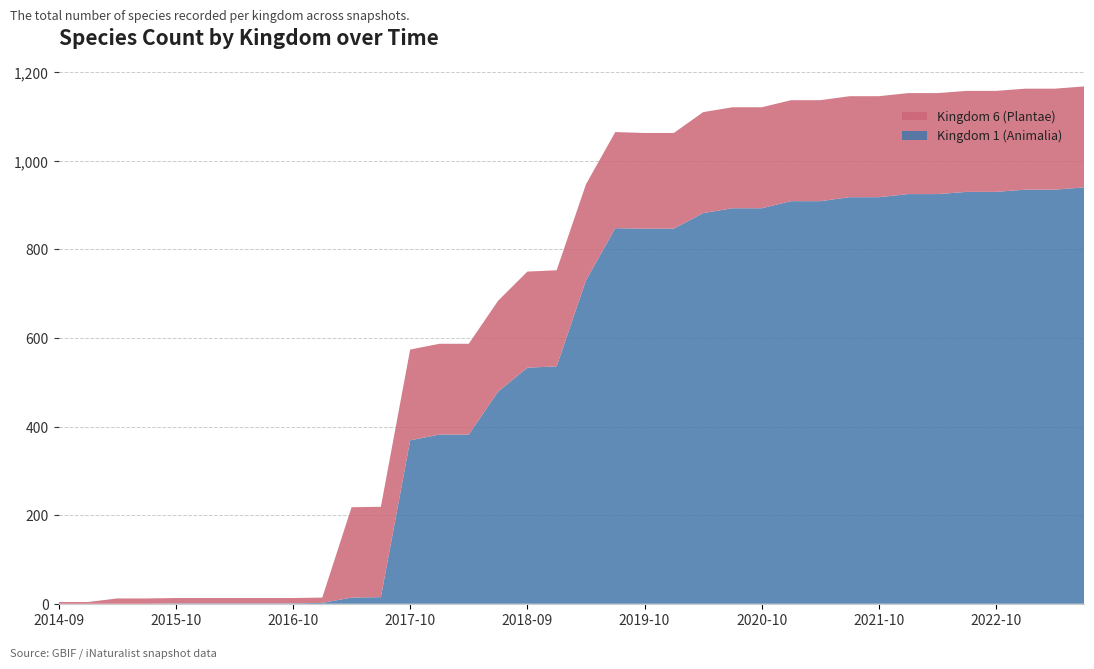

Reading left to right, transcribe all the data shown in this chart.

Kingdom 1 (Animalia): 2014-09=0	2015-01=0	2015-04=0	2015-07=0	2015-10=1	2016-01=1	2016-04=1	2016-07=1	2016-10=1	2016-12=2	2017-04=14	2017-07=15	2017-10=369	2017-12=382	2018-04=382	2018-07=479	2018-09=533	2019-01=536	2019-04=730	2019-07=848	2019-10=847	2020-01=847	2020-04=882	2020-07=893	2020-10=893	2021-01=909	2021-04=909	2021-07=918	2021-10=918	2022-01=925	2022-04=925	2022-07=930	2022-10=930	2023-01=935	2023-04=935	2023-07=940
Kingdom 6 (Plantae): 2014-09=4	2015-01=4	2015-04=12	2015-07=12	2015-10=12	2016-01=12	2016-04=12	2016-07=12	2016-10=12	2016-12=12	2017-04=204	2017-07=204	2017-10=205	2017-12=205	2018-04=205	2018-07=205	2018-09=217	2019-01=217	2019-04=217	2019-07=217	2019-10=216	2020-01=216	2020-04=228	2020-07=228	2020-10=228	2021-01=228	2021-04=228	2021-07=228	2021-10=228	2022-01=228	2022-04=228	2022-07=228	2022-10=228	2023-01=228	2023-04=228	2023-07=228